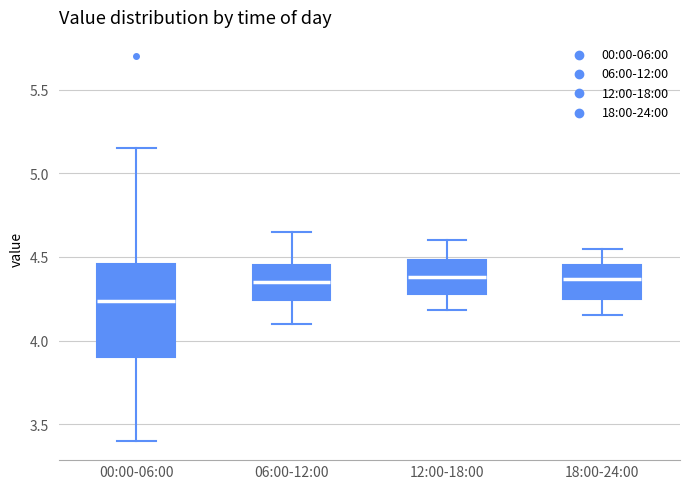

Reading left to right, read every box against the y-axis: the position of its median line, the range the box covers, and the ends of its whiskers. The values are not printed on the chart, so give them approximately, as read against the axis.

00:00-06:00: median 4.25, box 3.90 to 4.45, whiskers 3.40 to 5.15
06:00-12:00: median 4.35, box 4.25 to 4.45, whiskers 4.10 to 4.65
12:00-18:00: median 4.40, box 4.30 to 4.50, whiskers 4.20 to 4.60
18:00-24:00: median 4.35, box 4.25 to 4.45, whiskers 4.15 to 4.55